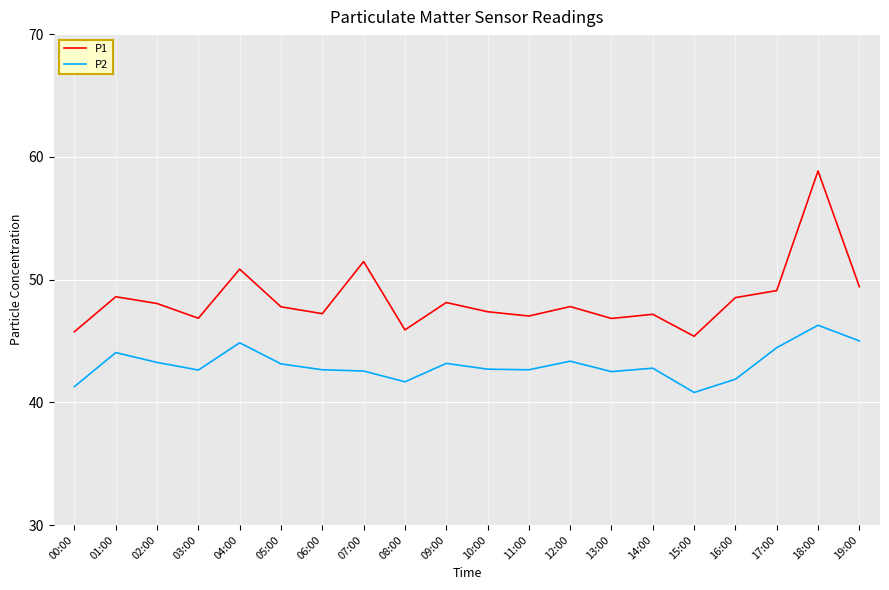

What is the minimum value shown in the chart?

40.8